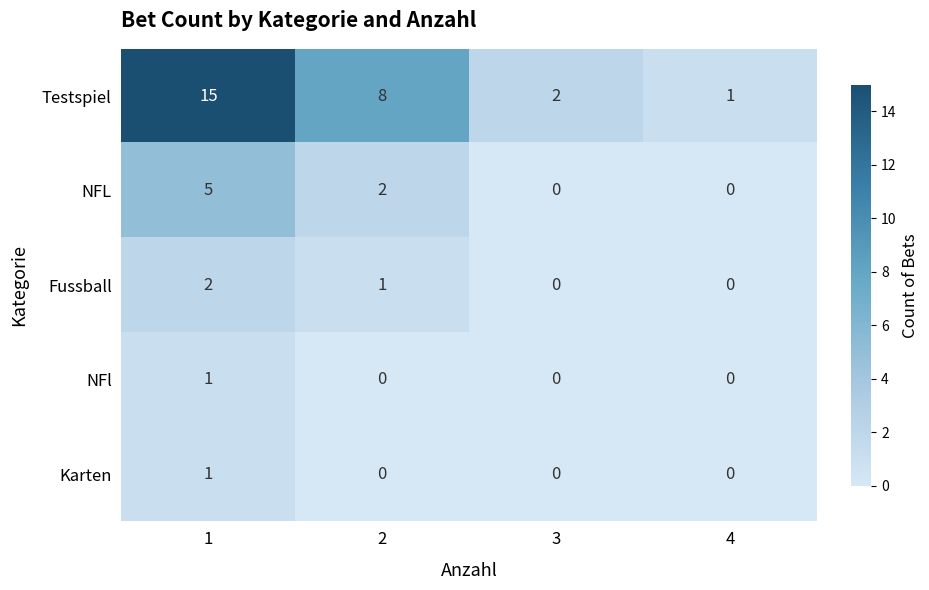

Which category has the lowest value in the Testspiel series?

4